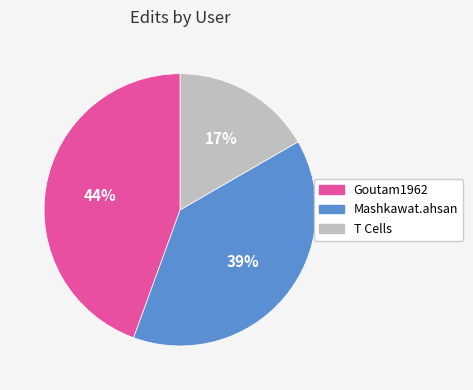

What is the largest slice in the pie chart?

Goutam1962